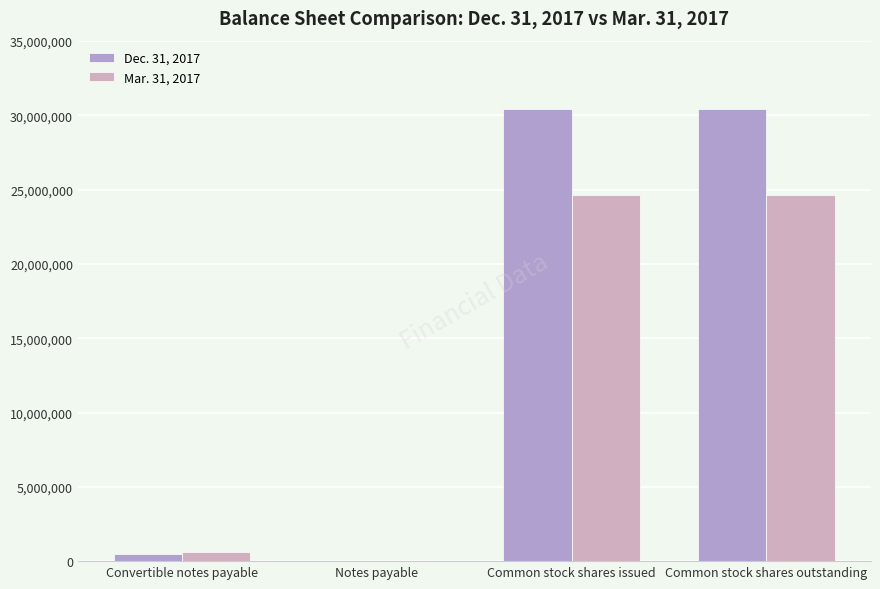

What position from the left is Common stock shares outstanding?

4